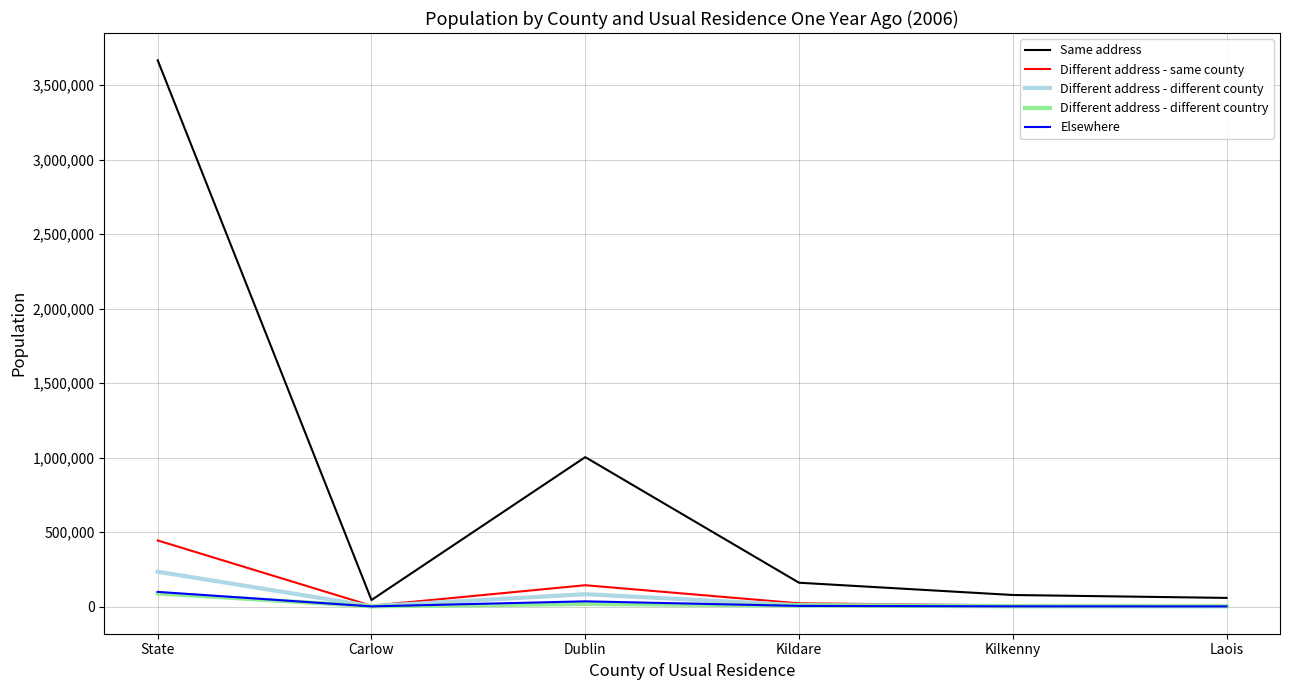

True or false: Different address - same county has a value of 443769 at State.

True